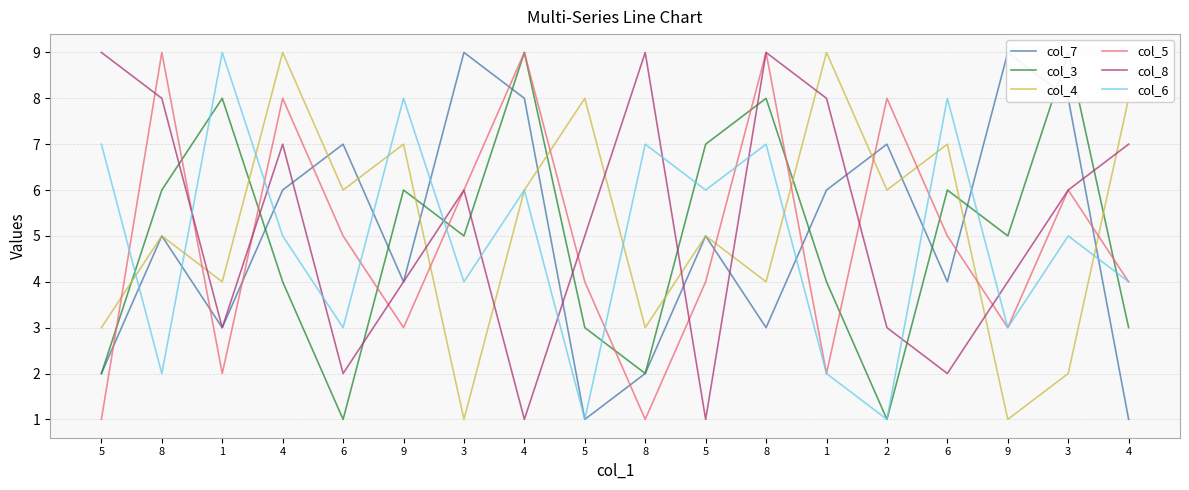

Is it true that col_5 equals 9 at 4?

True